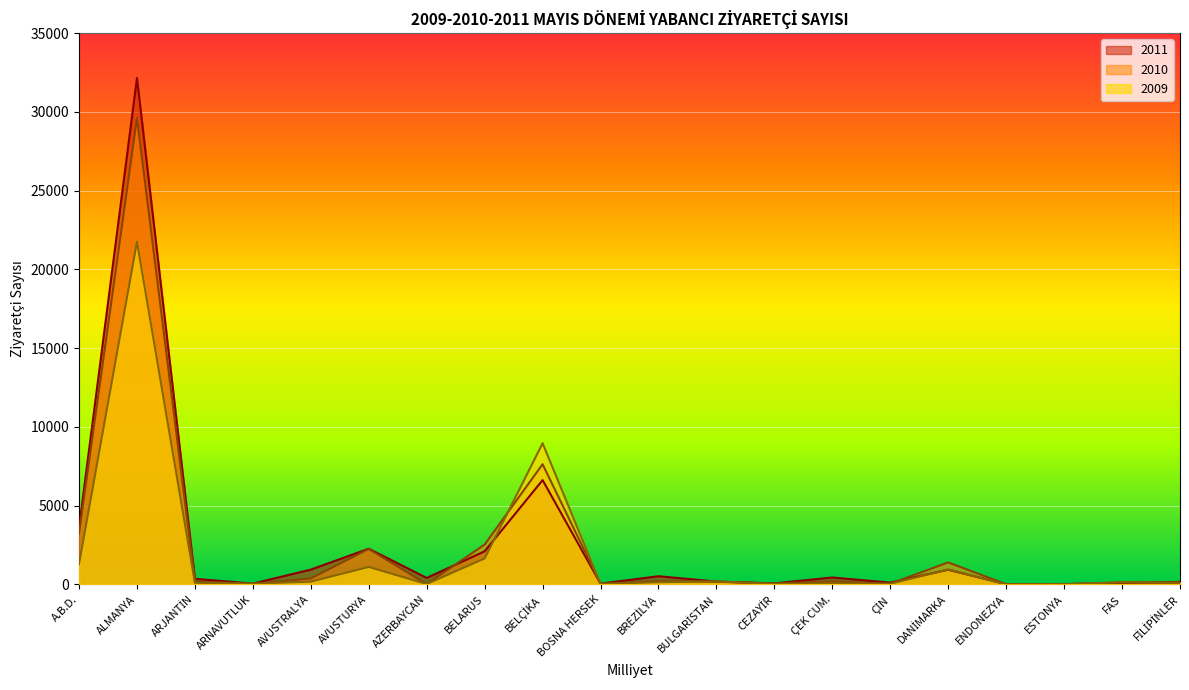

What is the smallest value displayed?

5